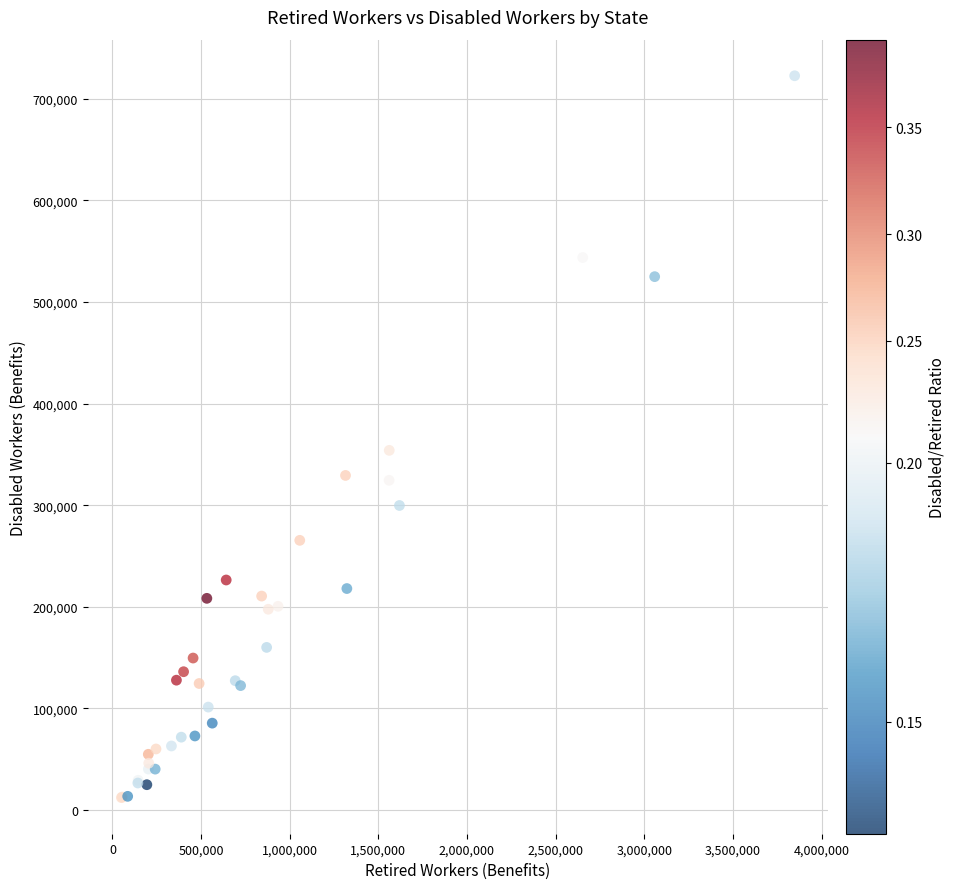

What Y value in the scatter plot is closest to 367467?

354018